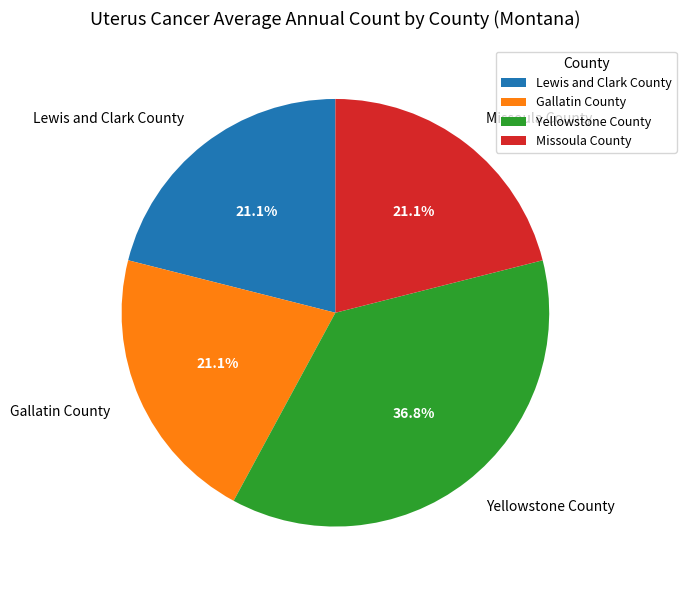

Which category has the biggest portion of the pie?

Yellowstone County